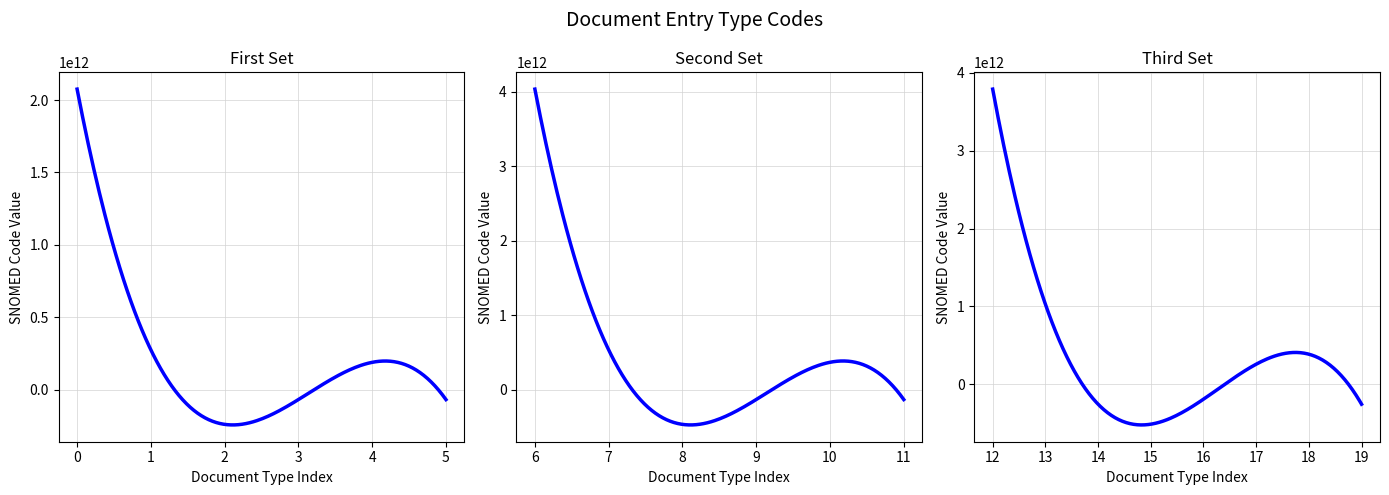

How many data points are less than 736055001?

10